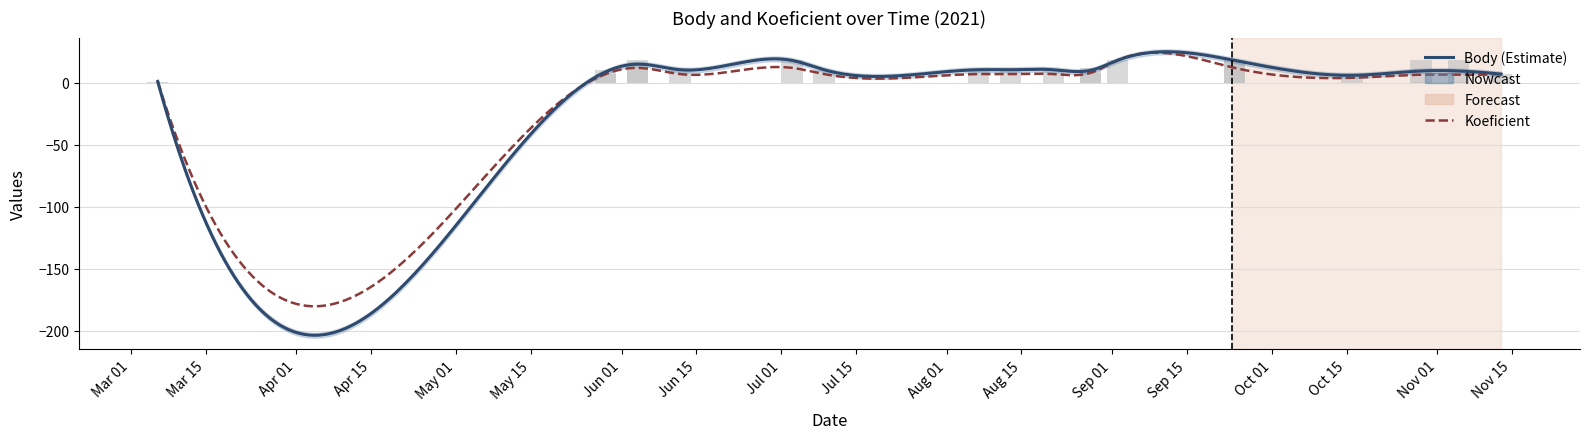

How many values exceed 10?

15